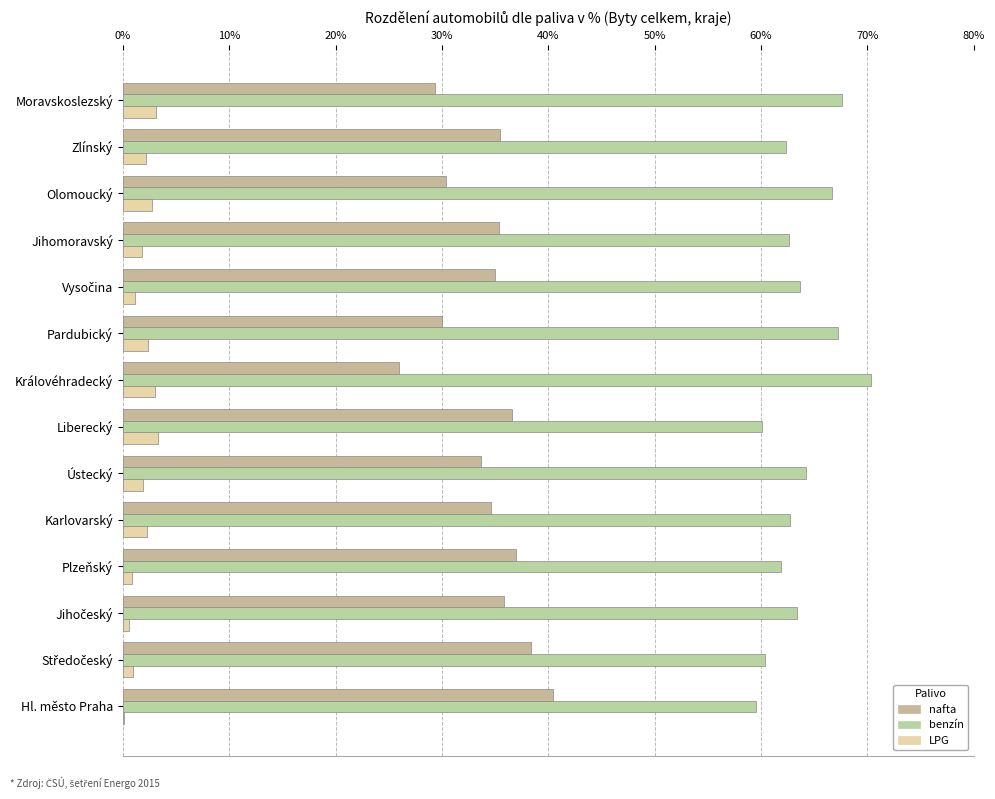

Where is nafta nearest to the value 33?

Ústecký